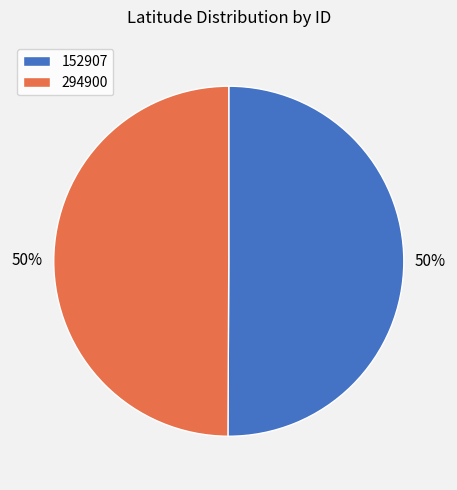

Count the number of slices in the pie.

2